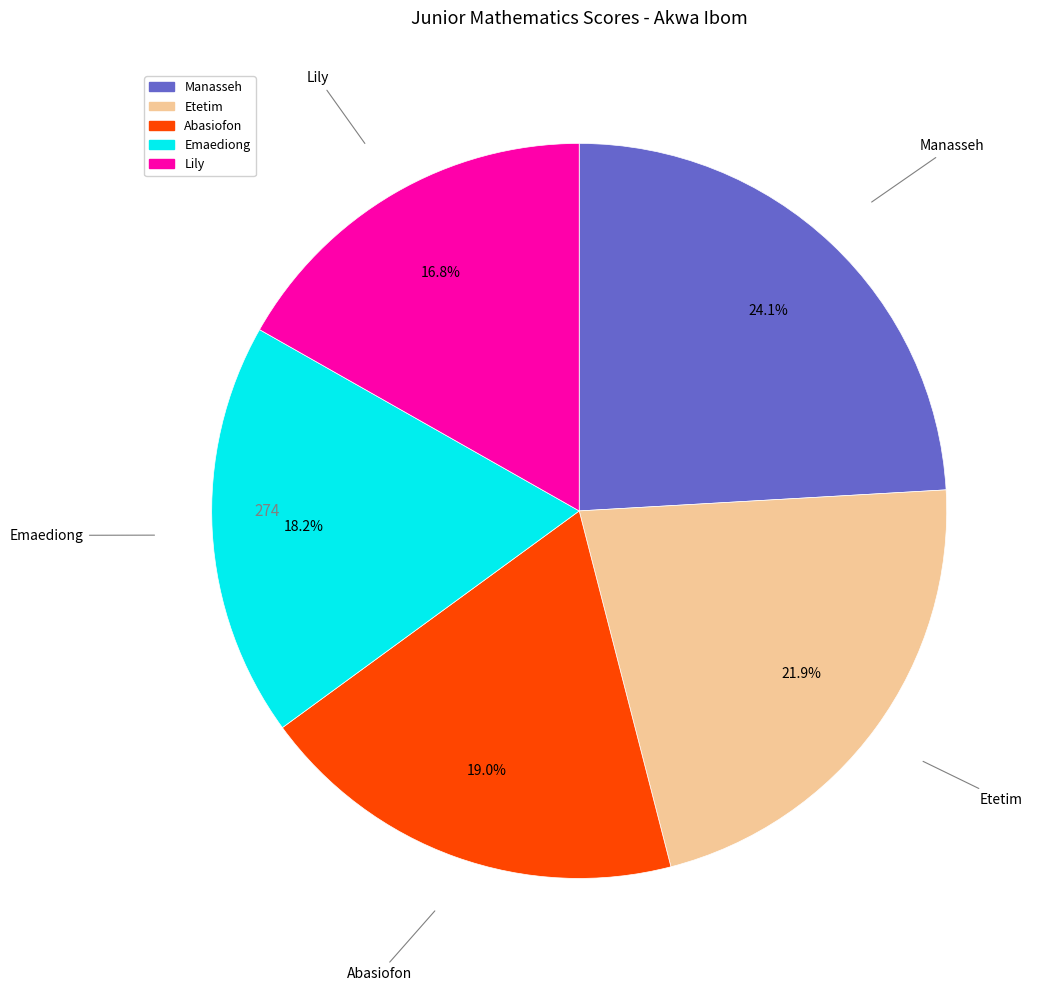

The Manasseh slice represents 24% of the pie. True or false?

True